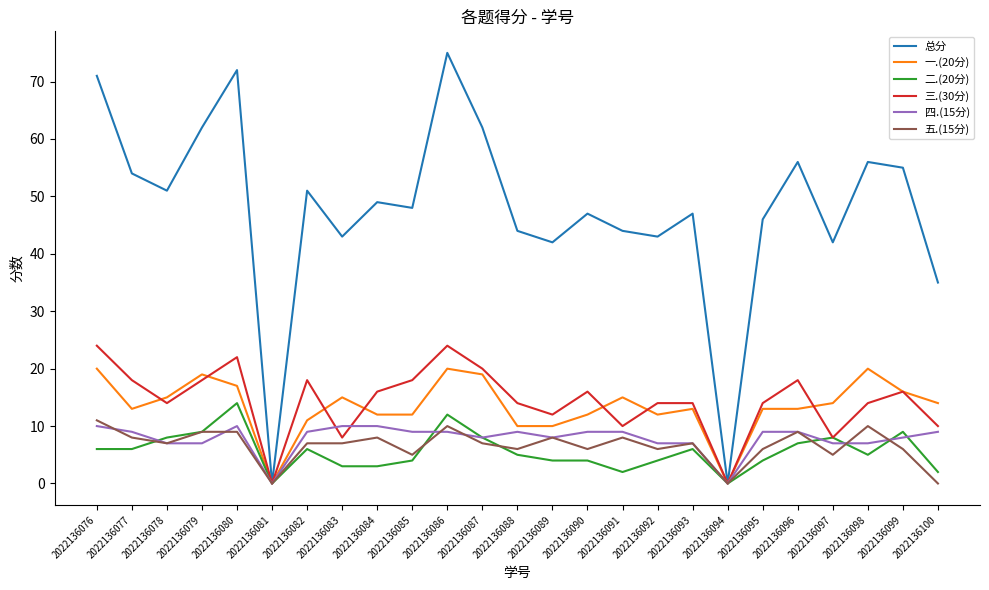

Reading left to right, transcribe all the data shown in this chart.

总分: 2022136076=71	2022136077=54	2022136078=51	2022136079=62	2022136080=72	2022136081=0	2022136082=51	2022136083=43	2022136084=49	2022136085=48	2022136086=75	2022136087=62	2022136088=44	2022136089=42	2022136090=47	2022136091=44	2022136092=43	2022136093=47	2022136094=0	2022136095=46	2022136096=56	2022136097=42	2022136098=56	2022136099=55	2022136100=35
一.(20分): 2022136076=20	2022136077=13	2022136078=15	2022136079=19	2022136080=17	2022136081=0	2022136082=11	2022136083=15	2022136084=12	2022136085=12	2022136086=20	2022136087=19	2022136088=10	2022136089=10	2022136090=12	2022136091=15	2022136092=12	2022136093=13	2022136094=0	2022136095=13	2022136096=13	2022136097=14	2022136098=20	2022136099=16	2022136100=14
二.(20分): 2022136076=6	2022136077=6	2022136078=8	2022136079=9	2022136080=14	2022136081=0	2022136082=6	2022136083=3	2022136084=3	2022136085=4	2022136086=12	2022136087=8	2022136088=5	2022136089=4	2022136090=4	2022136091=2	2022136092=4	2022136093=6	2022136094=0	2022136095=4	2022136096=7	2022136097=8	2022136098=5	2022136099=9	2022136100=2
三.(30分): 2022136076=24	2022136077=18	2022136078=14	2022136079=18	2022136080=22	2022136081=0	2022136082=18	2022136083=8	2022136084=16	2022136085=18	2022136086=24	2022136087=20	2022136088=14	2022136089=12	2022136090=16	2022136091=10	2022136092=14	2022136093=14	2022136094=0	2022136095=14	2022136096=18	2022136097=8	2022136098=14	2022136099=16	2022136100=10
四.(15分): 2022136076=10	2022136077=9	2022136078=7	2022136079=7	2022136080=10	2022136081=0	2022136082=9	2022136083=10	2022136084=10	2022136085=9	2022136086=9	2022136087=8	2022136088=9	2022136089=8	2022136090=9	2022136091=9	2022136092=7	2022136093=7	2022136094=0	2022136095=9	2022136096=9	2022136097=7	2022136098=7	2022136099=8	2022136100=9
五.(15分): 2022136076=11	2022136077=8	2022136078=7	2022136079=9	2022136080=9	2022136081=0	2022136082=7	2022136083=7	2022136084=8	2022136085=5	2022136086=10	2022136087=7	2022136088=6	2022136089=8	2022136090=6	2022136091=8	2022136092=6	2022136093=7	2022136094=0	2022136095=6	2022136096=9	2022136097=5	2022136098=10	2022136099=6	2022136100=0